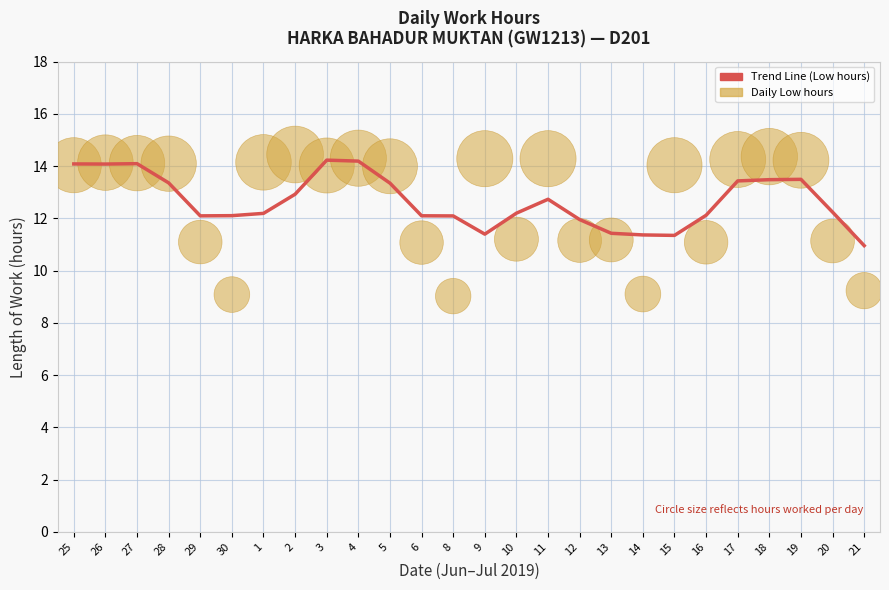

What is the change in value from 27 to 10?

-1.9